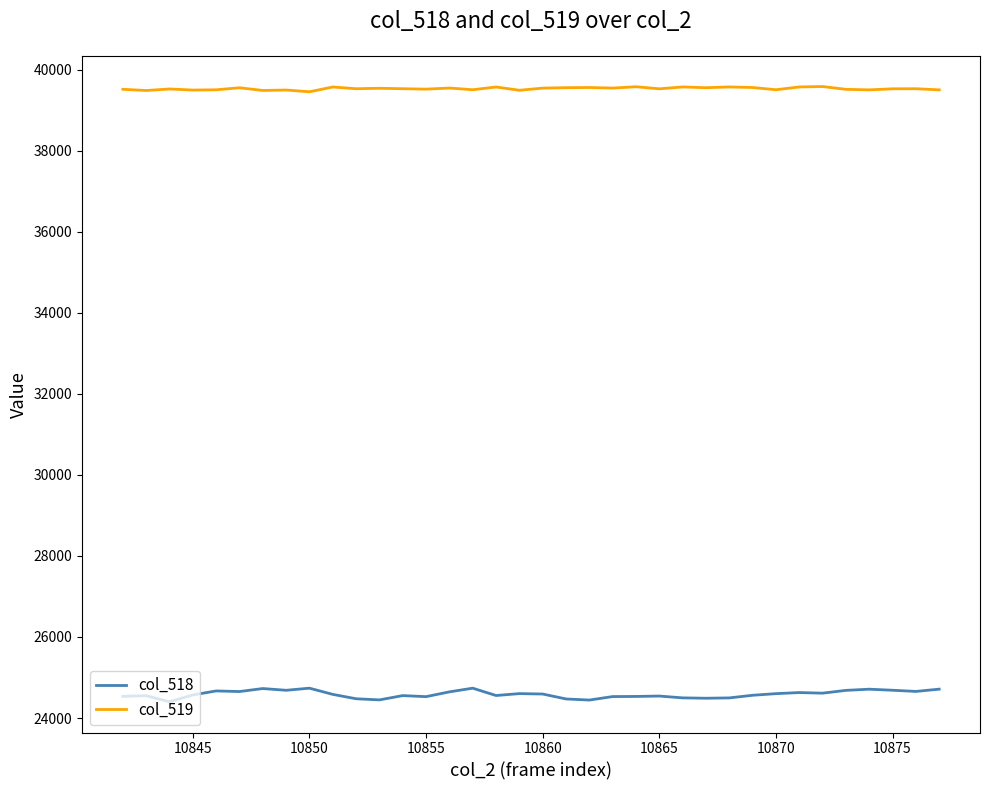

What is the highest value of the col_519 series?

39582